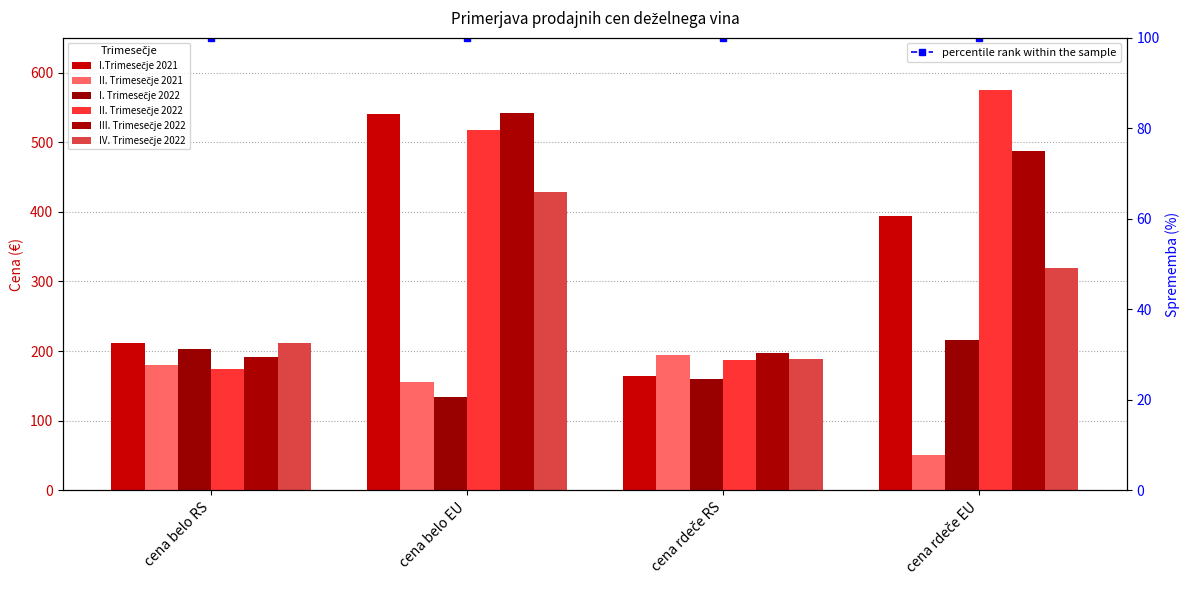

Which label corresponds to the largest value in the chart?

cena rdeče EU